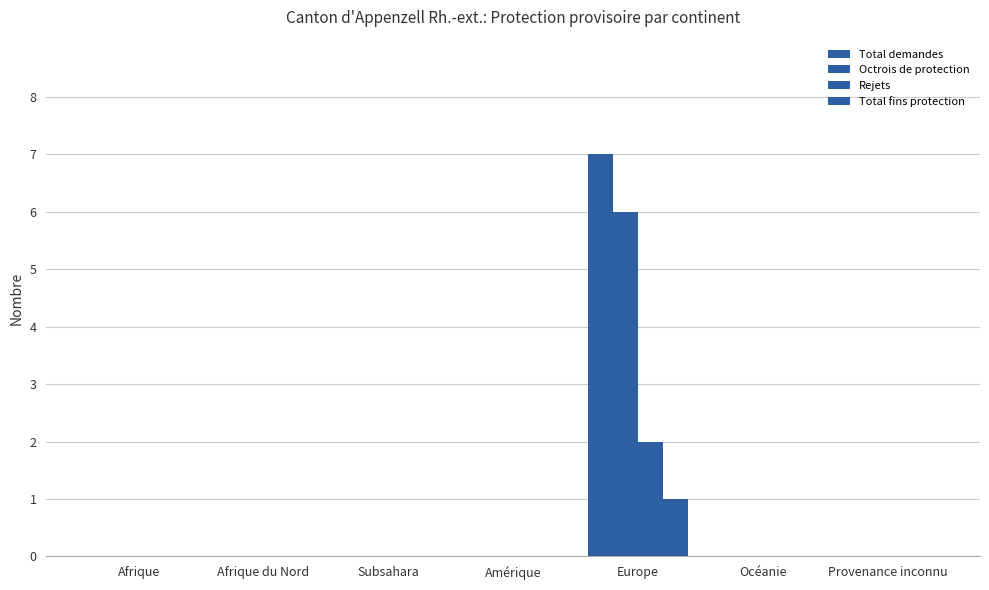

What is the sum of all Rejets values?

2